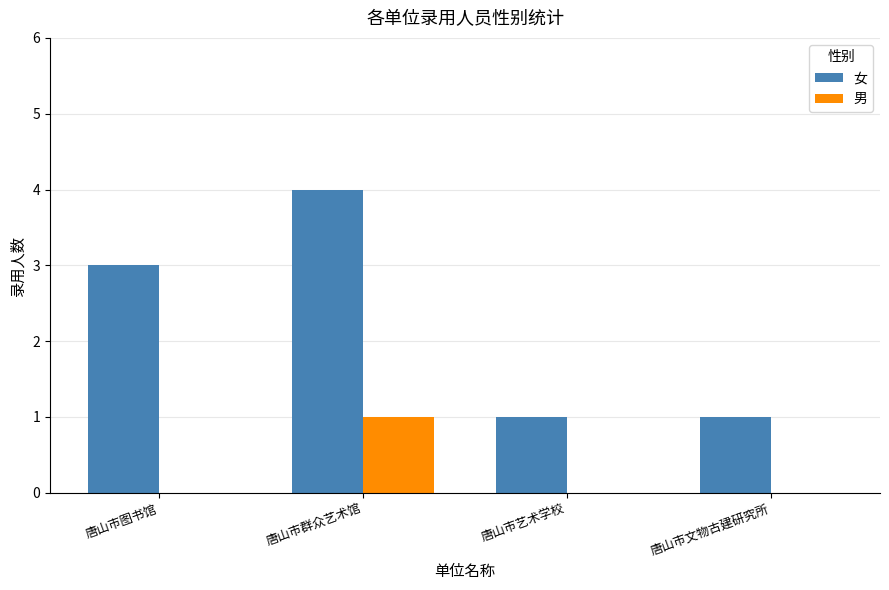

At which label does 女 reach its peak?

唐山市群众艺术馆